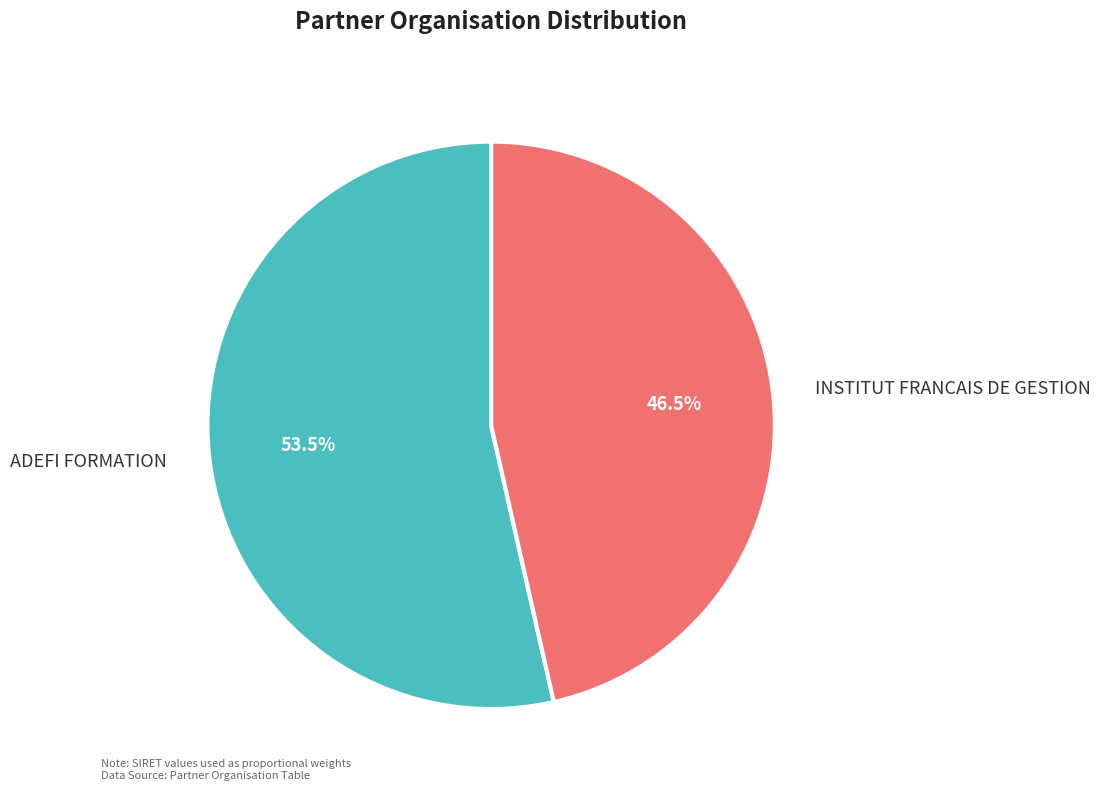

Which slice is the largest?

ADEFI FORMATION